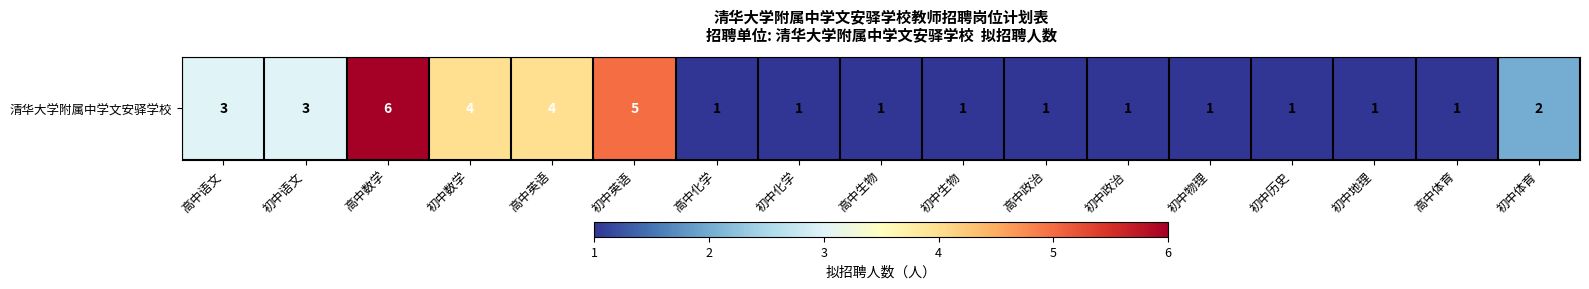

How many values are between 1 and 3?

13